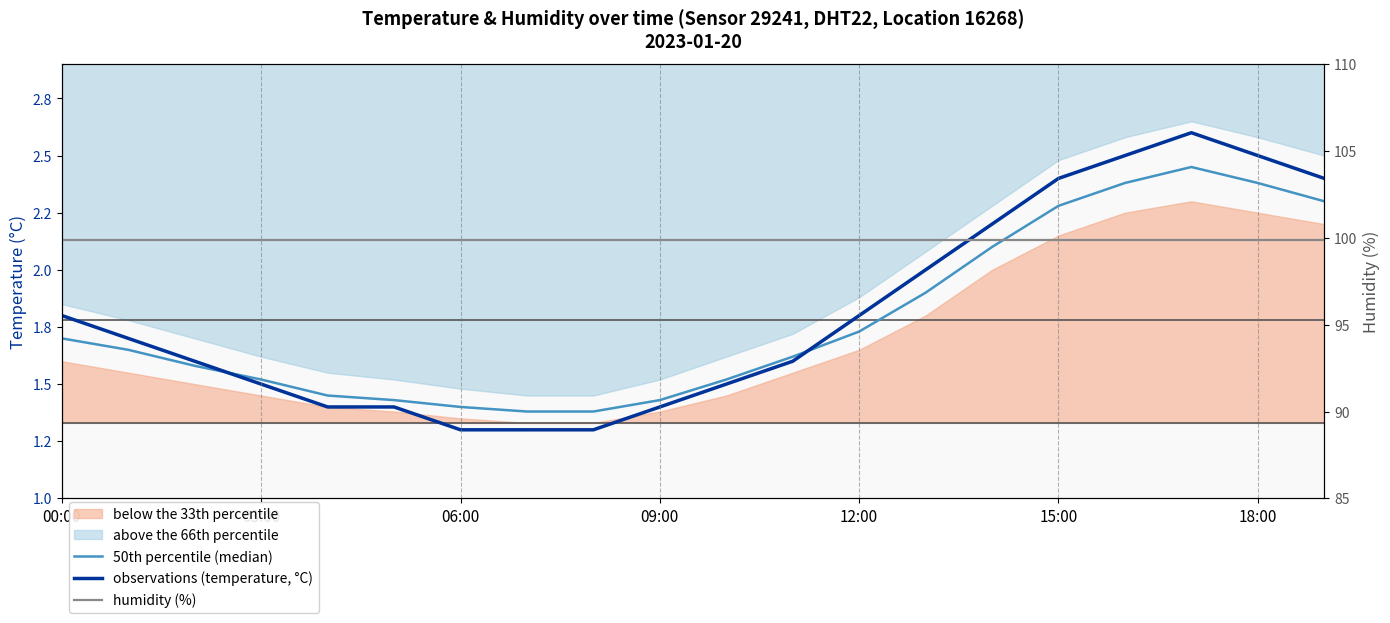

At how many categories does at least one series exceed 14?

20